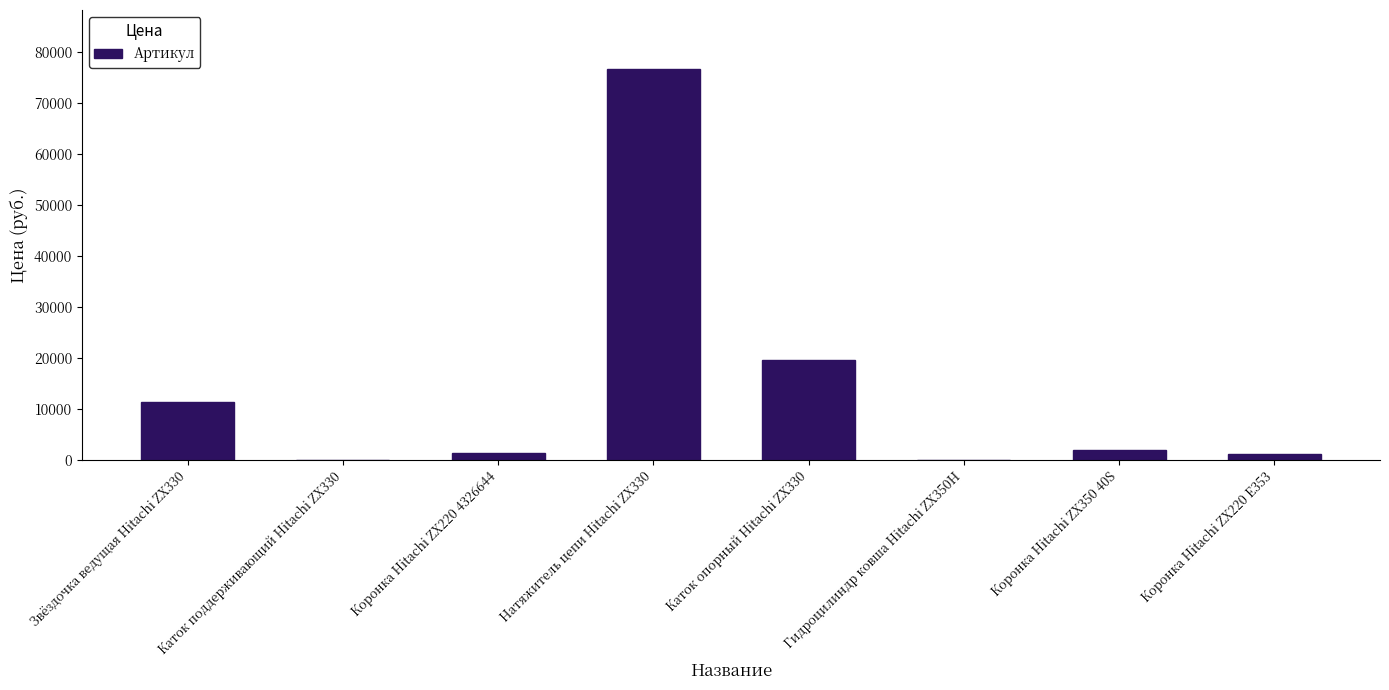

At which label is the value closest to 38400?

Каток опорный Hitachi ZX330